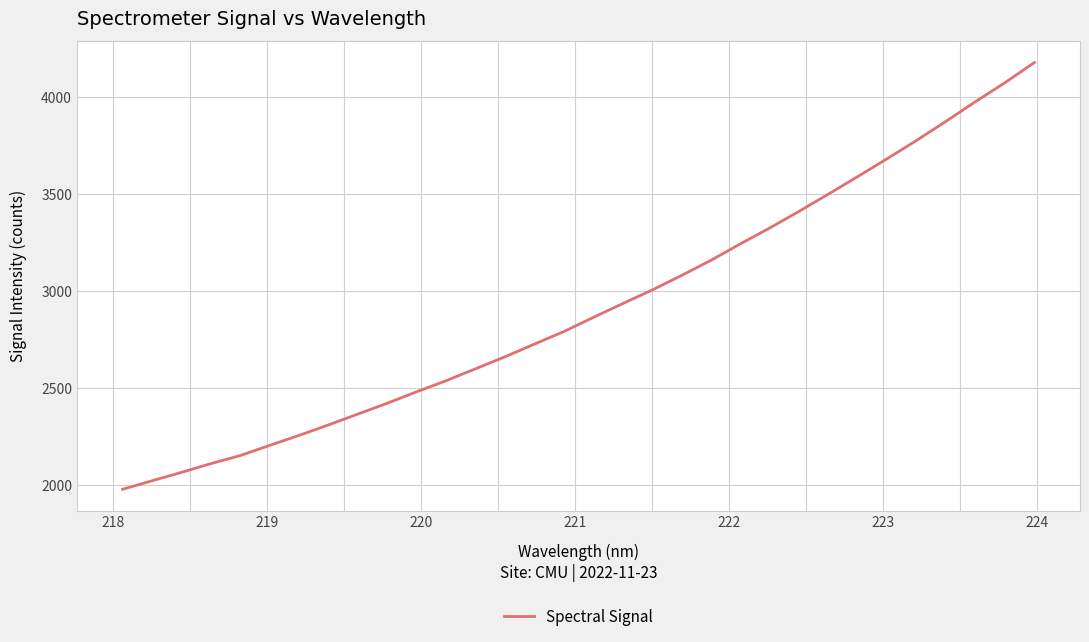

What is the greatest value displayed?

4176.6